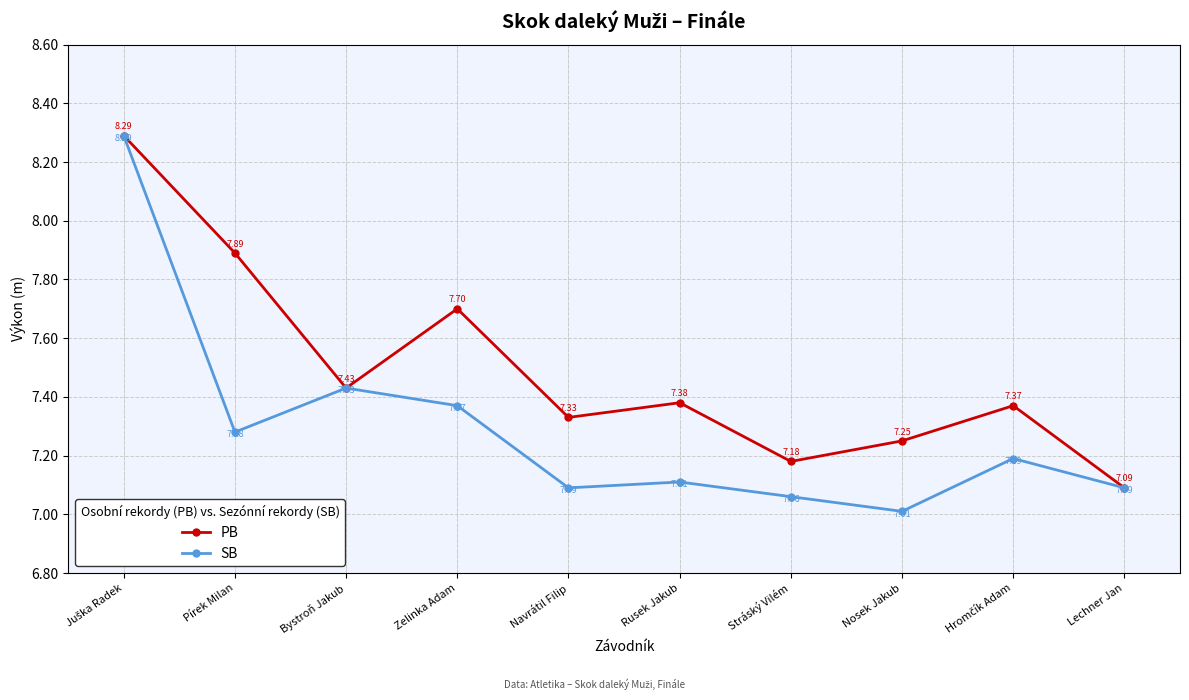

What is the spread (max minus min) of values at Zelinka Adam?

0.3